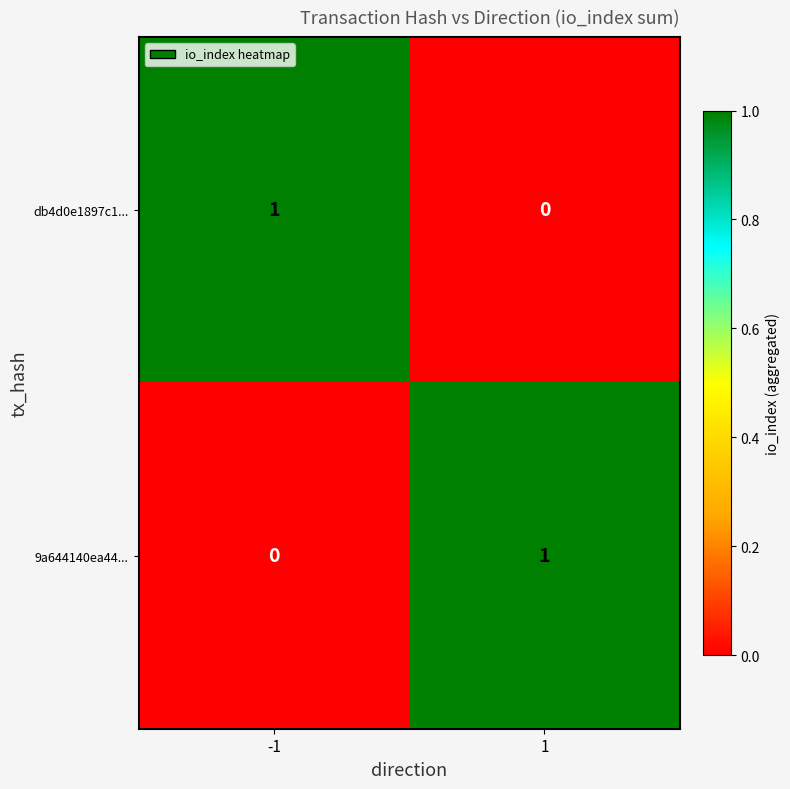

Is the value of 9a644140ea44... at 1 greater than the value of db4d0e1897c1... at 1?

Yes